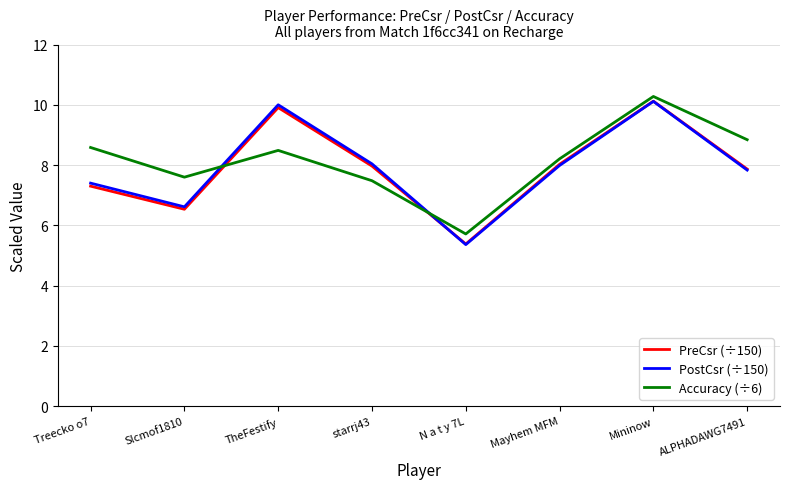

At which label does PostCsr (÷150) first exceed 7?

Treecko o7